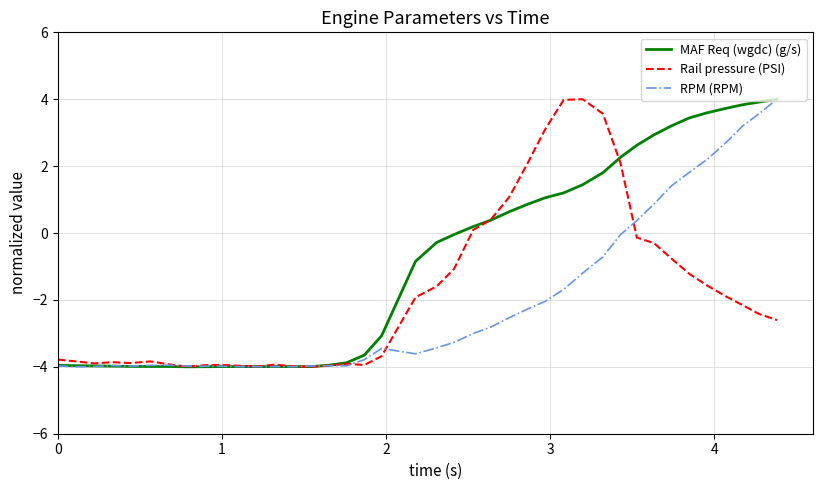

What is the maximum value for Rail pressure (PSI)?

4.0